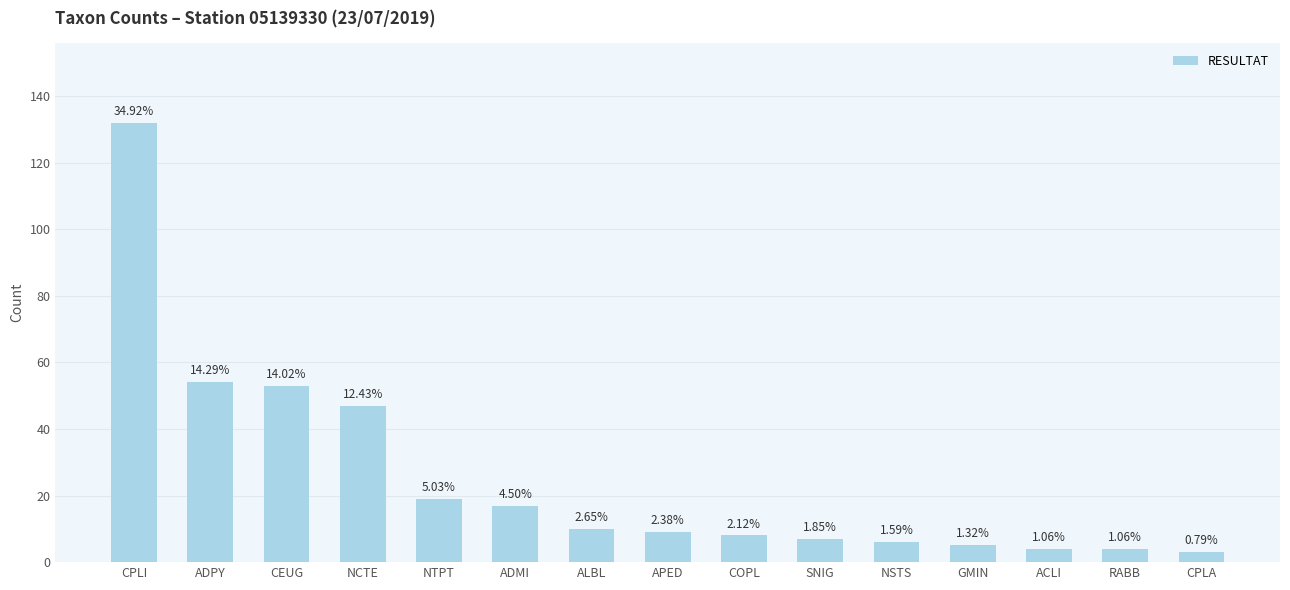

What is the sum of the values at NTPT and NCTE?

66